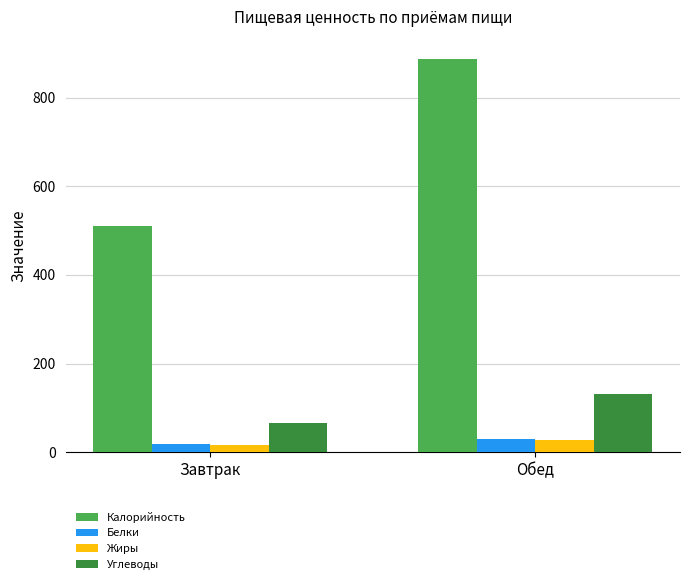

What is the smallest value displayed?

17.1